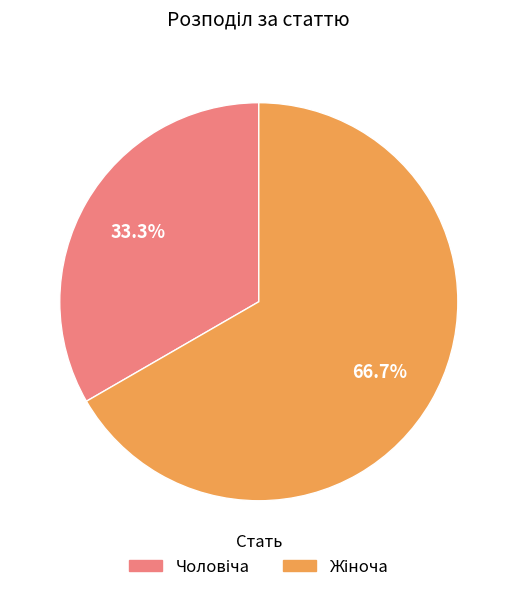

Is there a majority slice in this chart?

Yes